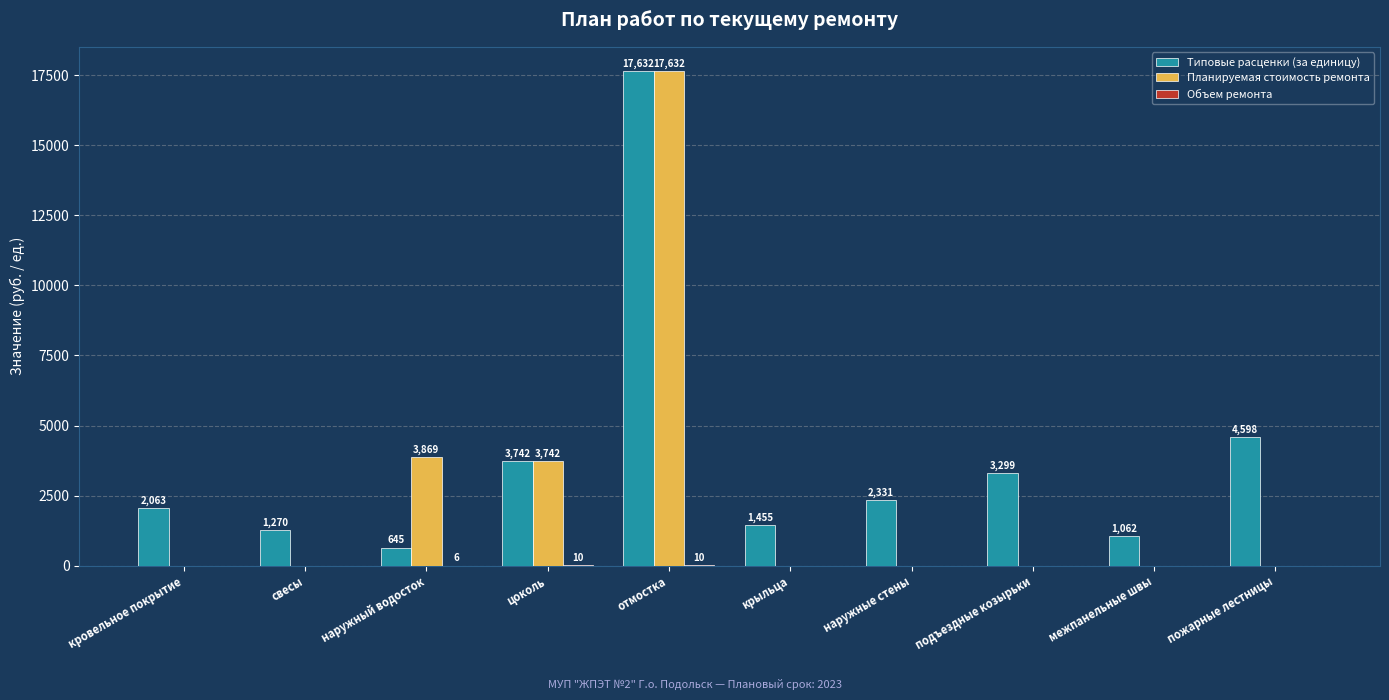

Is it true that Планируемая стоимость ремонта equals 7929.4 at пожарные лестницы?

False